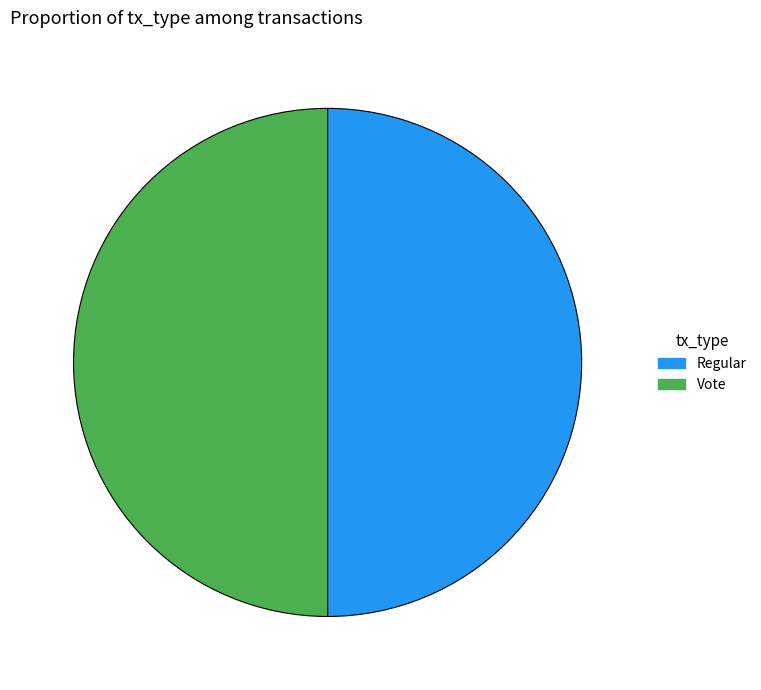

How many slices are in this pie chart?

2